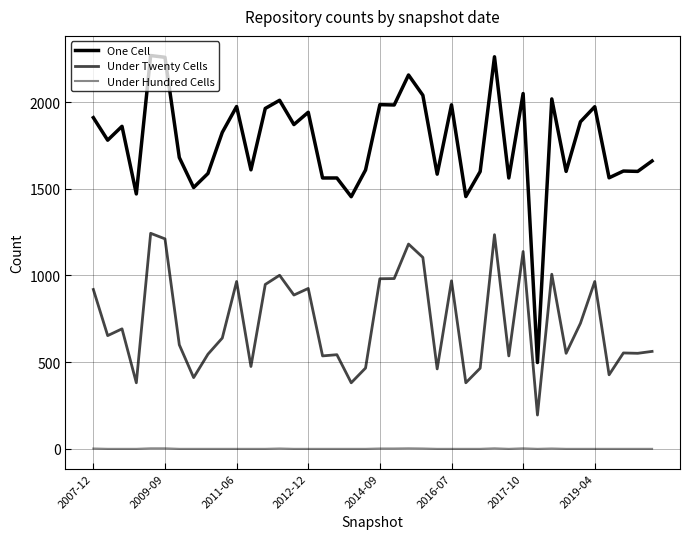

True or false: One Cell and Under Hundred Cells intersect in this chart.

False